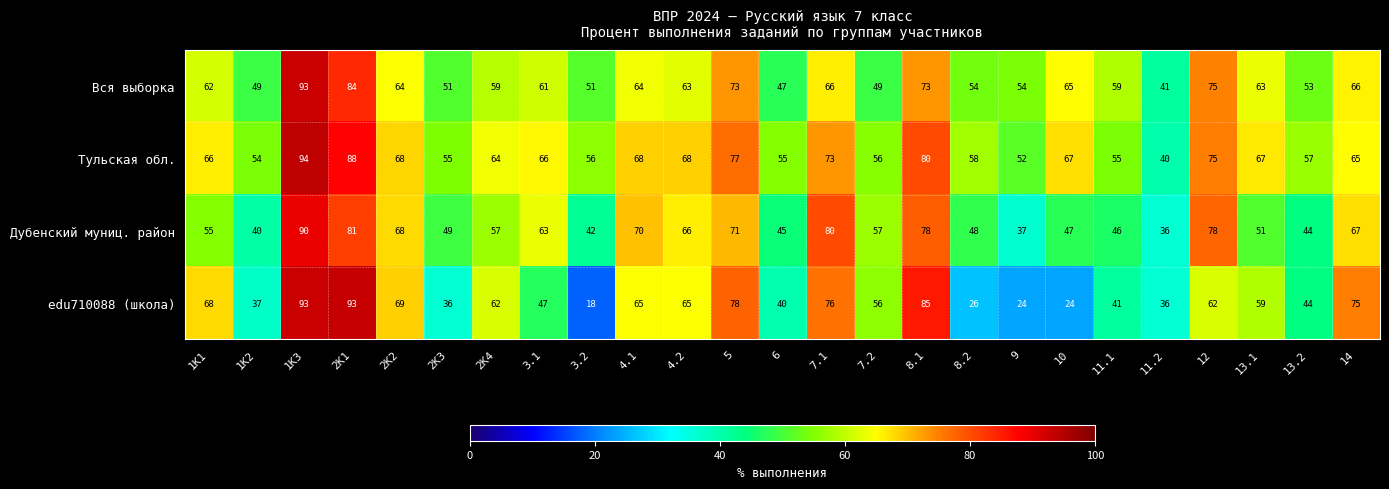

At which category is the sum across all series the highest?

1K3